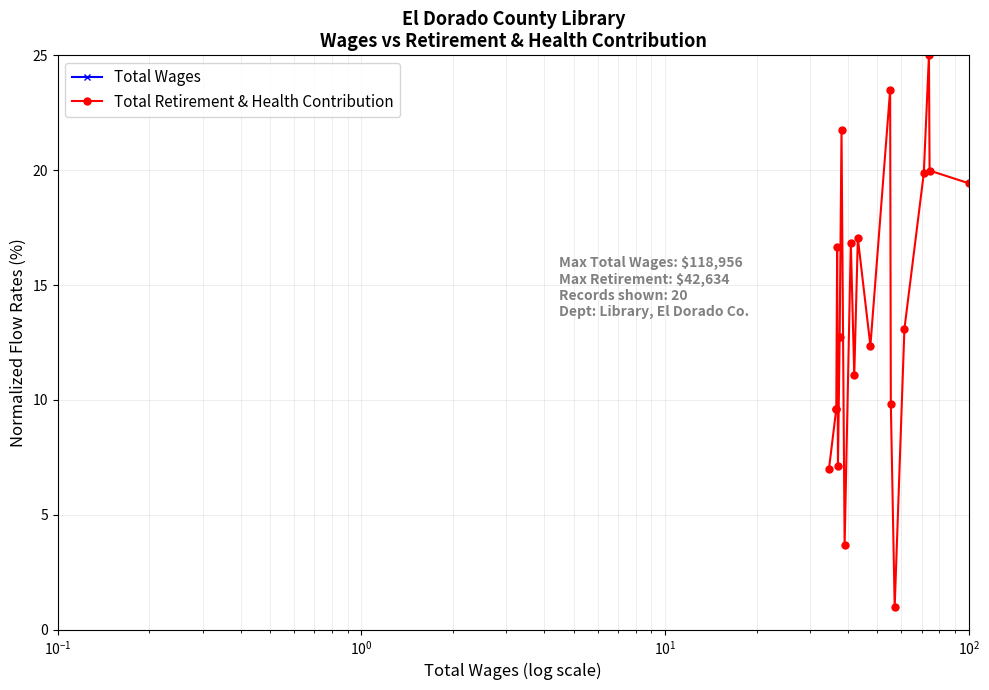

True or false: Total Retirement & Health Contribution and Total Wages intersect in this chart.

False